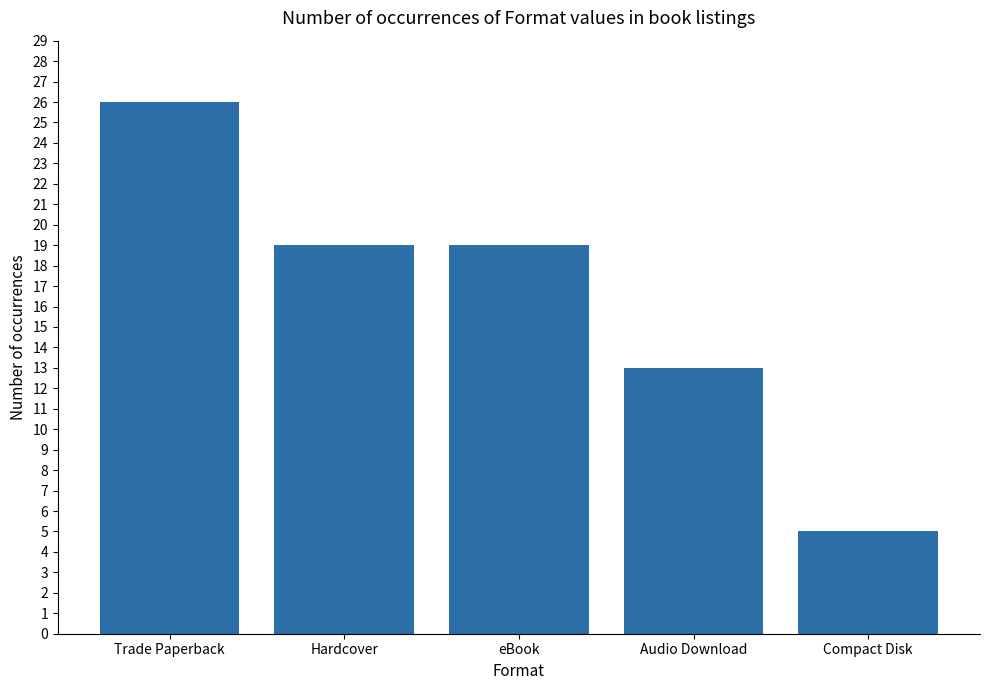

Does the chart contain stacked bars?

No